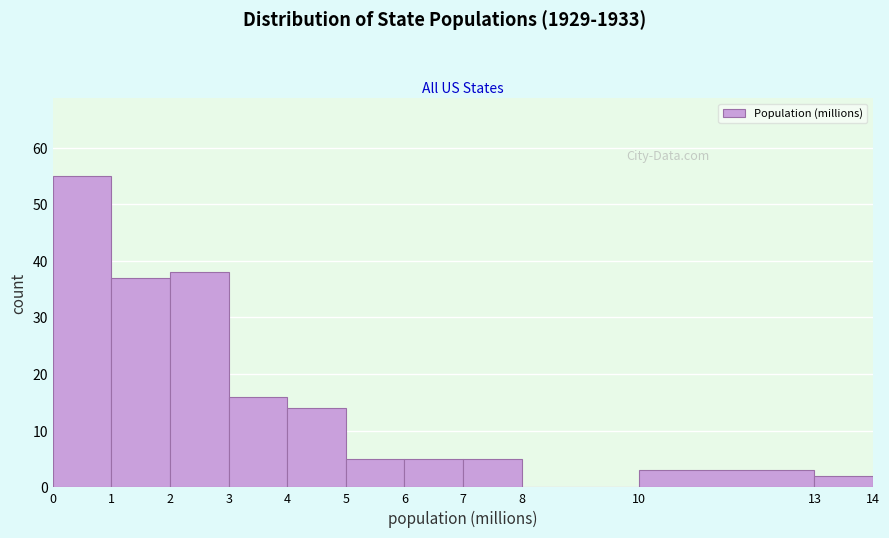

Reading left to right, transcribe this chart: for each bar, give the range it covers on the x-axis and its height. The values are not printed on the chart, so give them approximately, as read against the axis.

0 to 1: 55
1 to 2: 37
2 to 3: 38
3 to 4: 16
4 to 5: 14
5 to 6: 5
6 to 7: 5
7 to 8: 5
8 to 10: 0
10 to 13: 3
13 to 14: 2